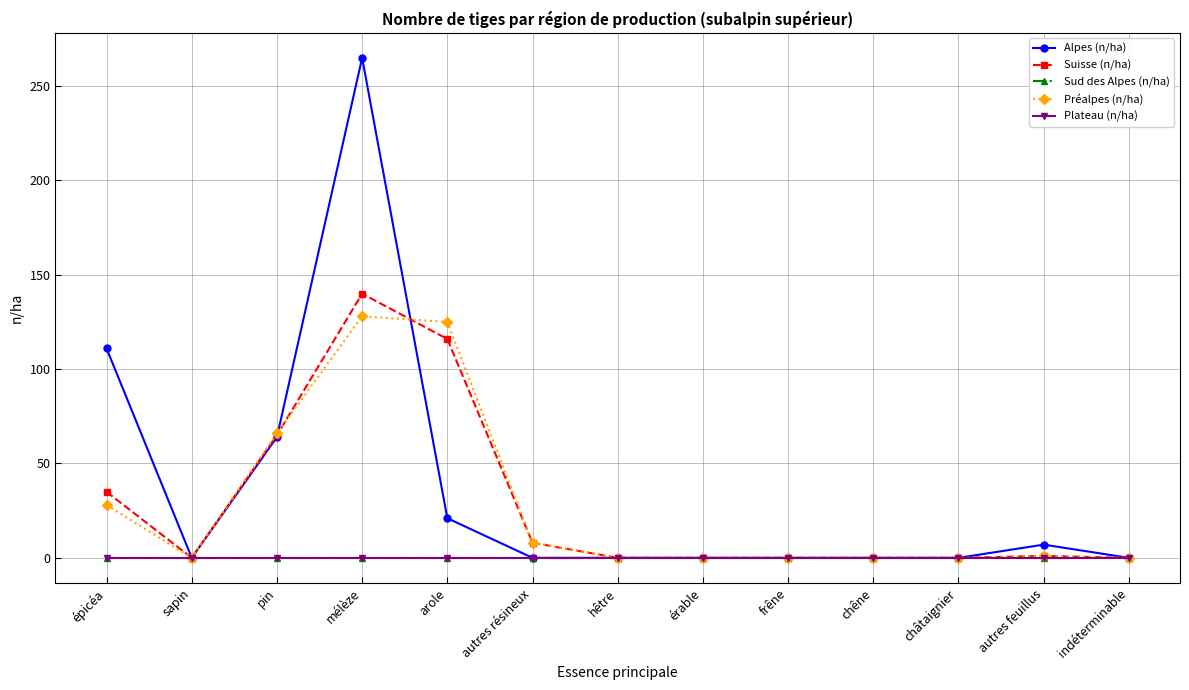

After their last crossing, which series has the higher values: Préalpes (n/ha) or Suisse (n/ha)?

Préalpes (n/ha)